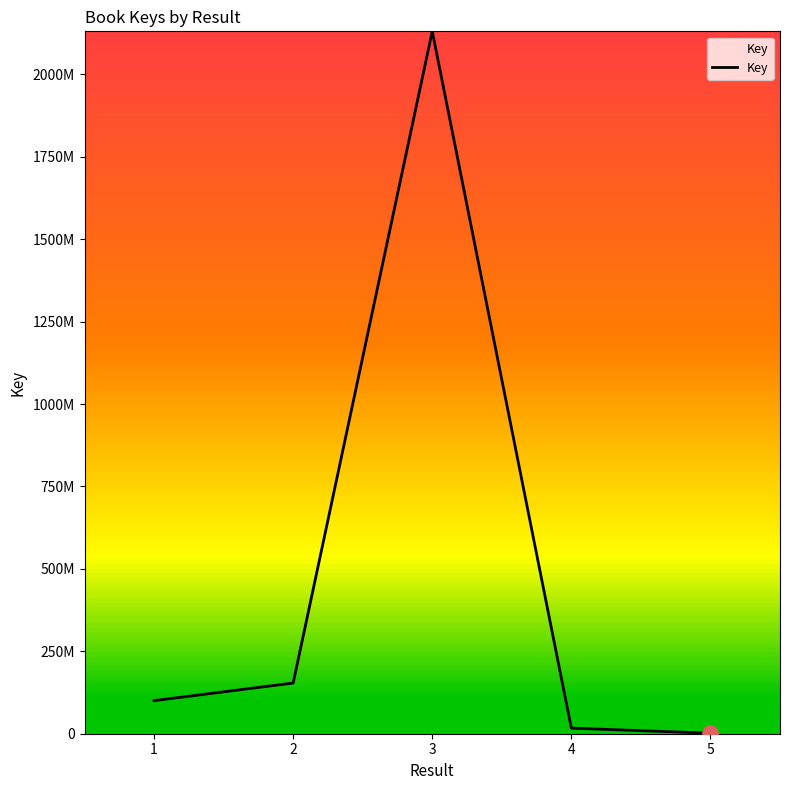

What is the change in value from 3 to 4?

-2113468673